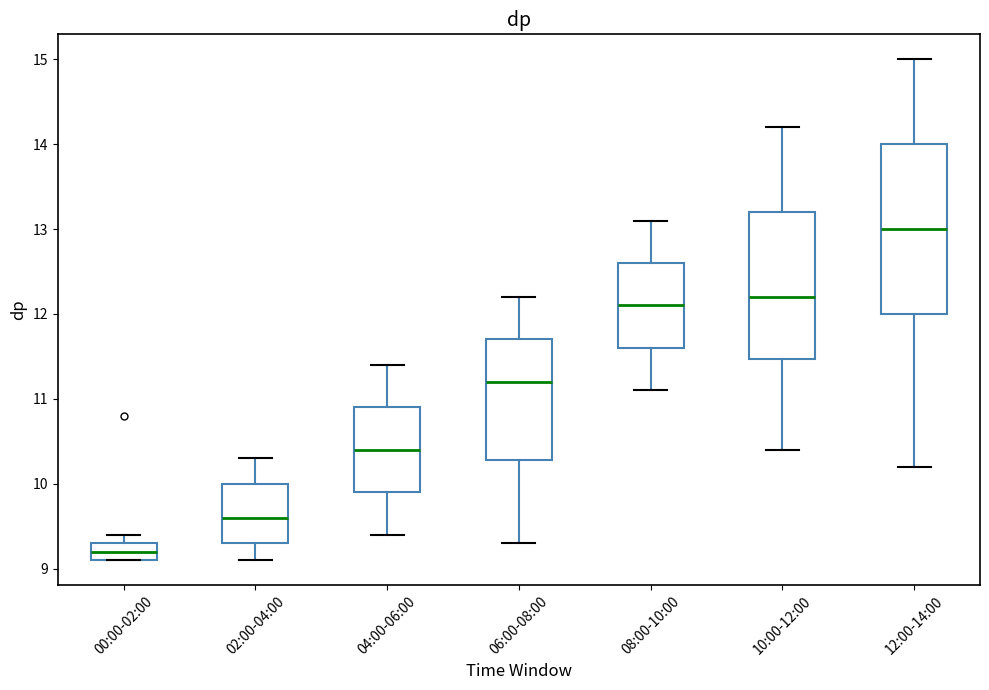

Comparing the boxes themselves (not the whiskers), which one is the tallest?

12:00-14:00